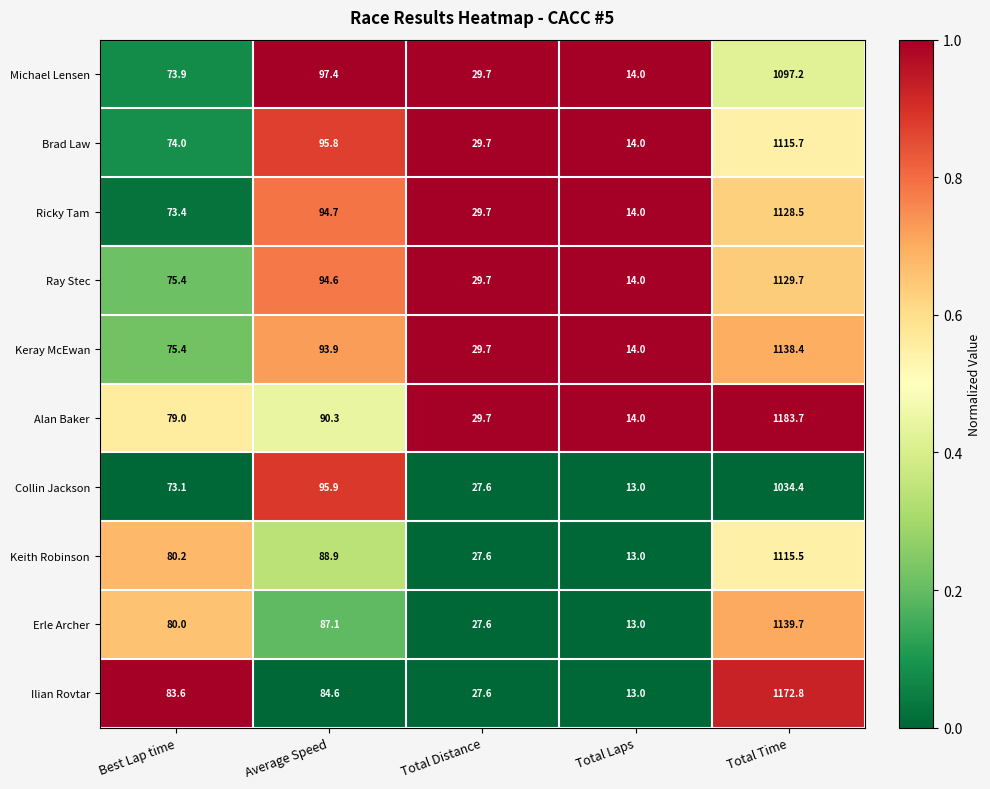

True or false: Keray McEwan has a value of 23.6 at Total Laps.

False